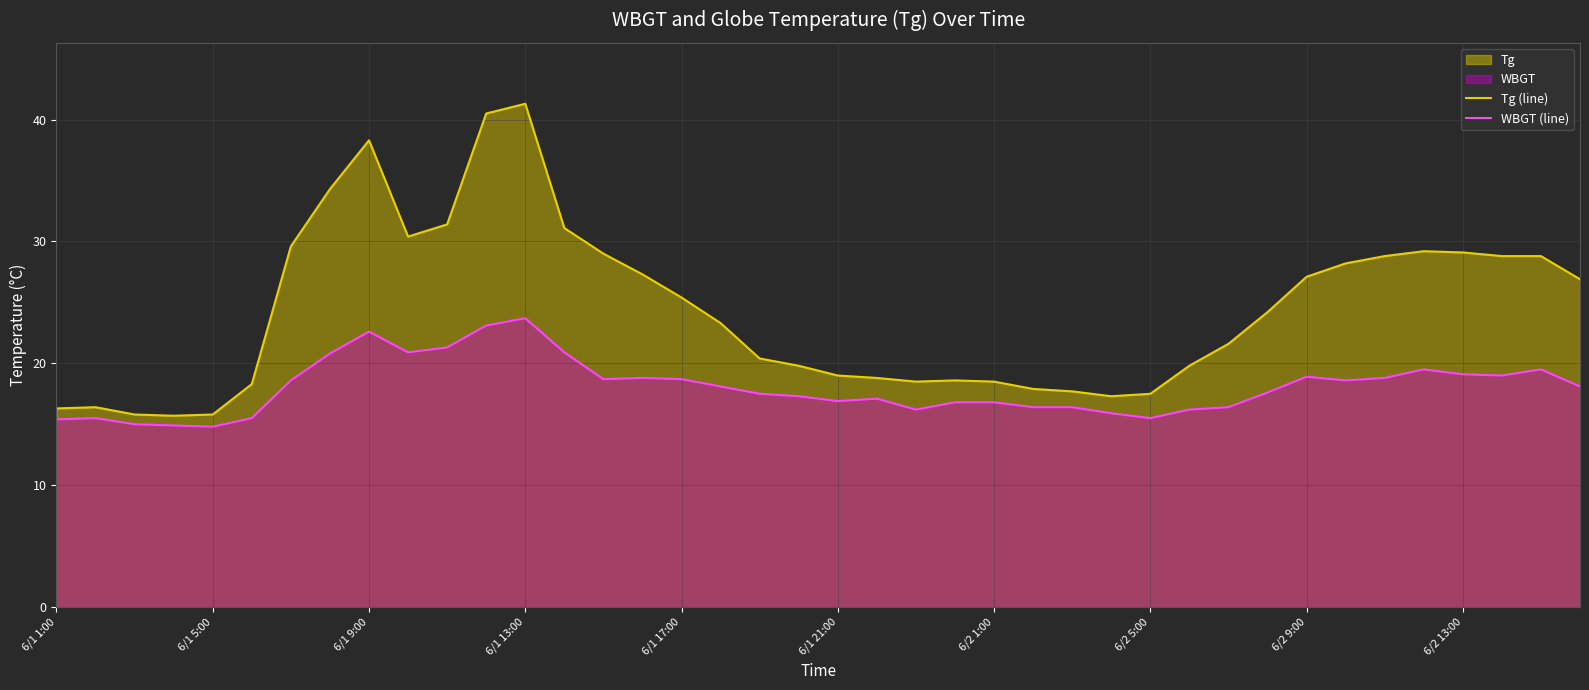

The value of Tg (line) at 6/2 5:00 is 6.0. True or false?

False